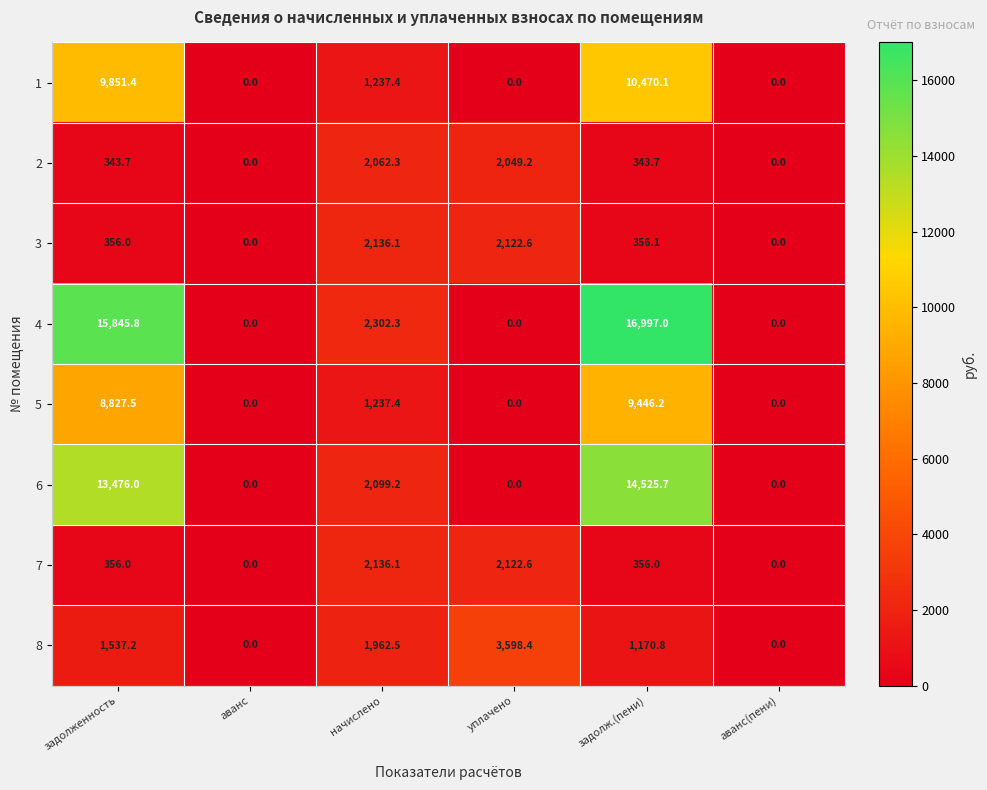

The 4 series shows -7295.8 at аванс(пени). True or false?

False